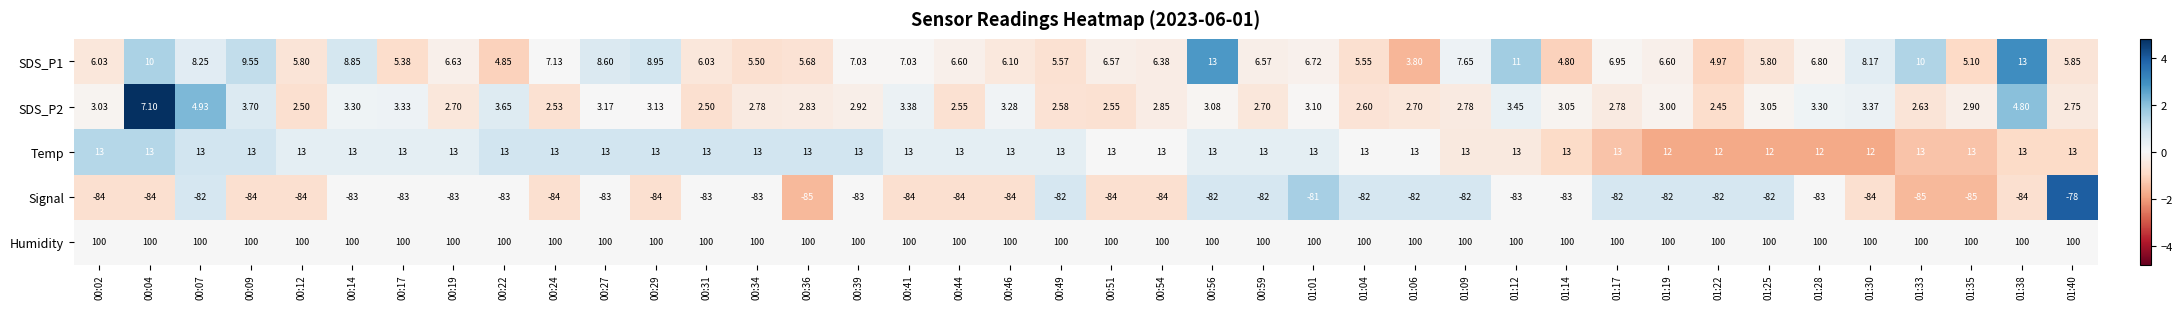

Rank the series at 00:04 from highest to lowest value.

Humidity, Temp, SDS_P1, SDS_P2, Signal